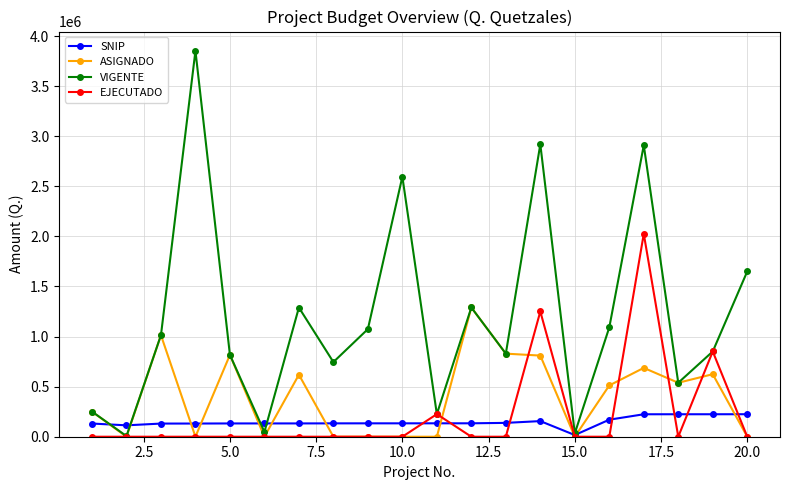

Which series has the widest spread of values?

VIGENTE